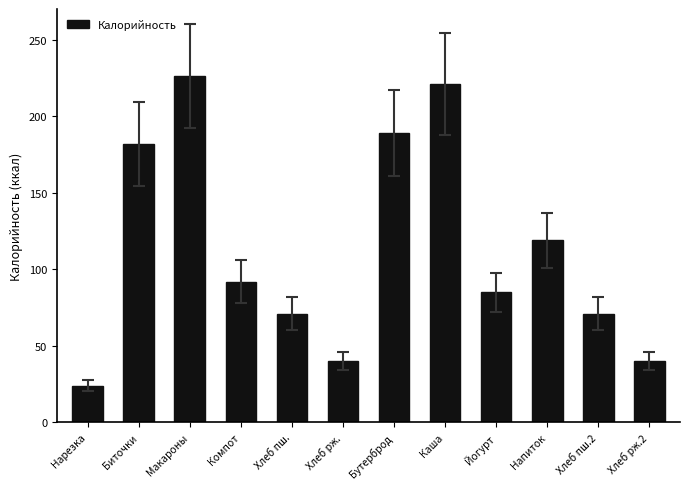

What is the greatest value displayed?

226